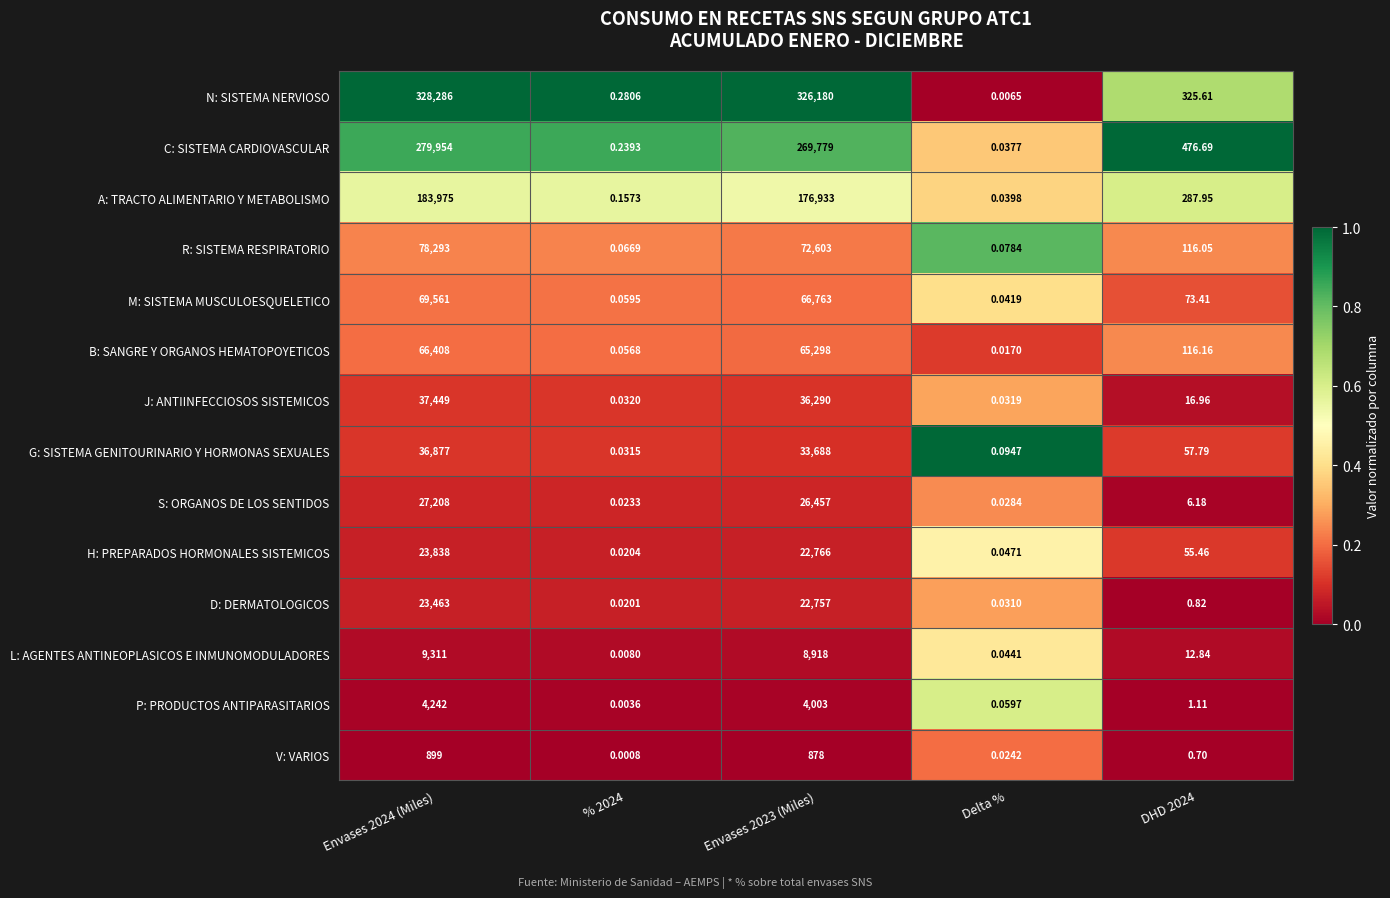

At Delta %, list the series in order from largest to smallest.

G: SISTEMA GENITOURINARIO Y HORMONAS SEXUALES, R: SISTEMA RESPIRATORIO, P: PRODUCTOS ANTIPARASITARIOS, H: PREPARADOS HORMONALES SISTEMICOS, L: AGENTES ANTINEOPLASICOS E INMUNOMODULADORES, M: SISTEMA MUSCULOESQUELETICO, A: TRACTO ALIMENTARIO Y METABOLISMO, C: SISTEMA CARDIOVASCULAR, J: ANTIINFECCIOSOS SISTEMICOS, D: DERMATOLOGICOS, S: ORGANOS DE LOS SENTIDOS, V: VARIOS, B: SANGRE Y ORGANOS HEMATOPOYETICOS, N: SISTEMA NERVIOSO